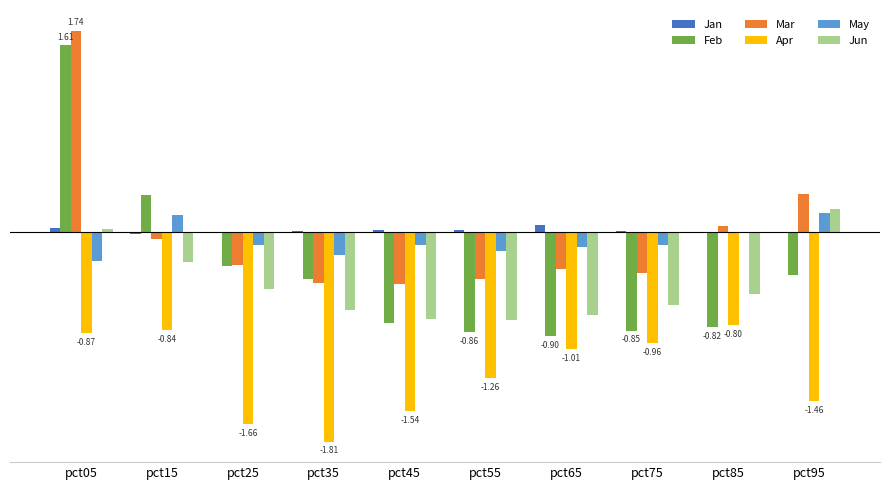

Does the chart contain stacked bars?

No